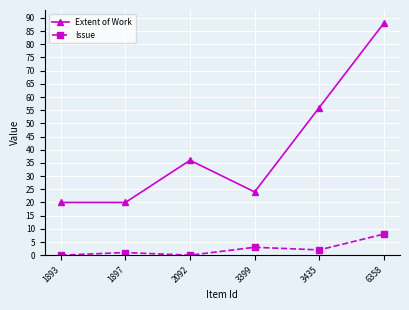

What is the spread (max minus min) of values at 1897?

19